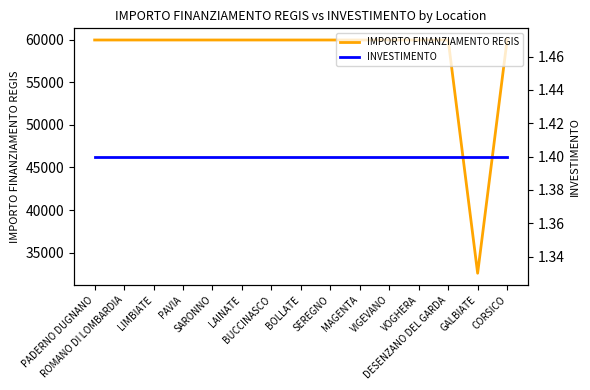

What is the difference between the second highest and minimum values in the IMPORTO FINANZIAMENTO REGIS series?

27377